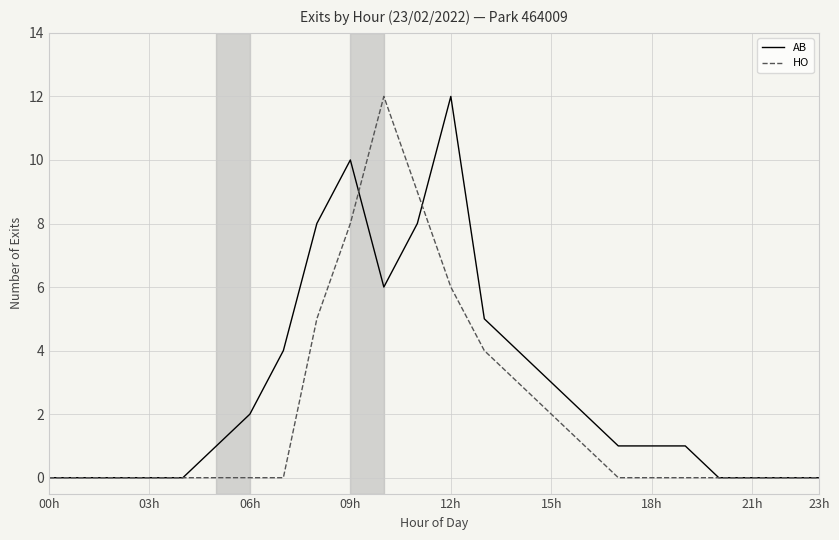

What is the maximum value shown in the chart?

12